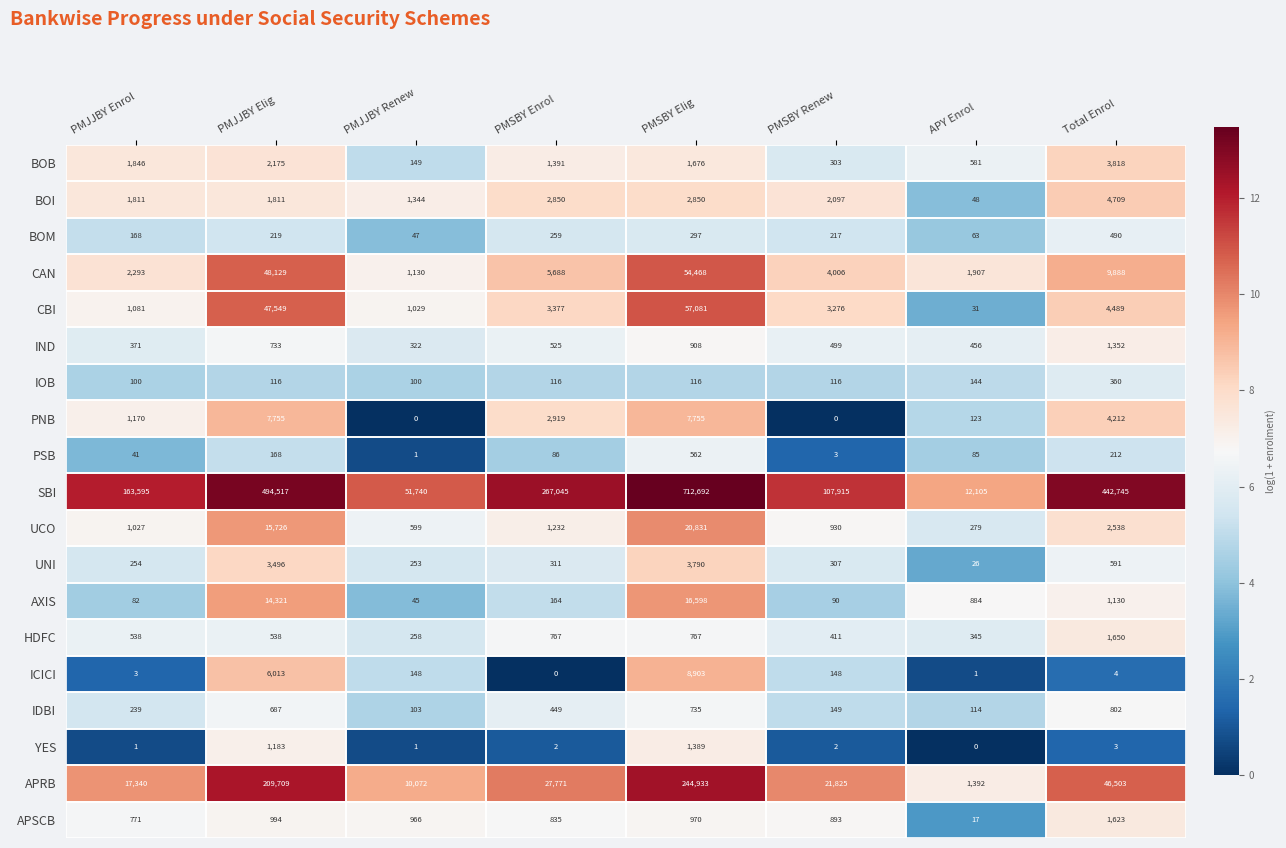

What is the difference between the maximum and second lowest values in the PNB series?

7755